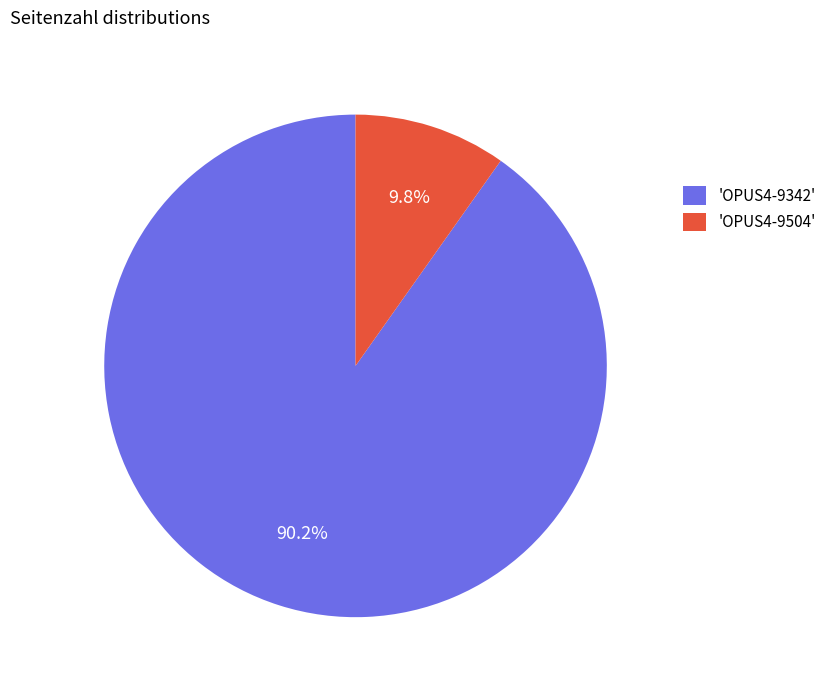

Rank the categories by value from highest to lowest.

'OPUS4-9342', 'OPUS4-9504'